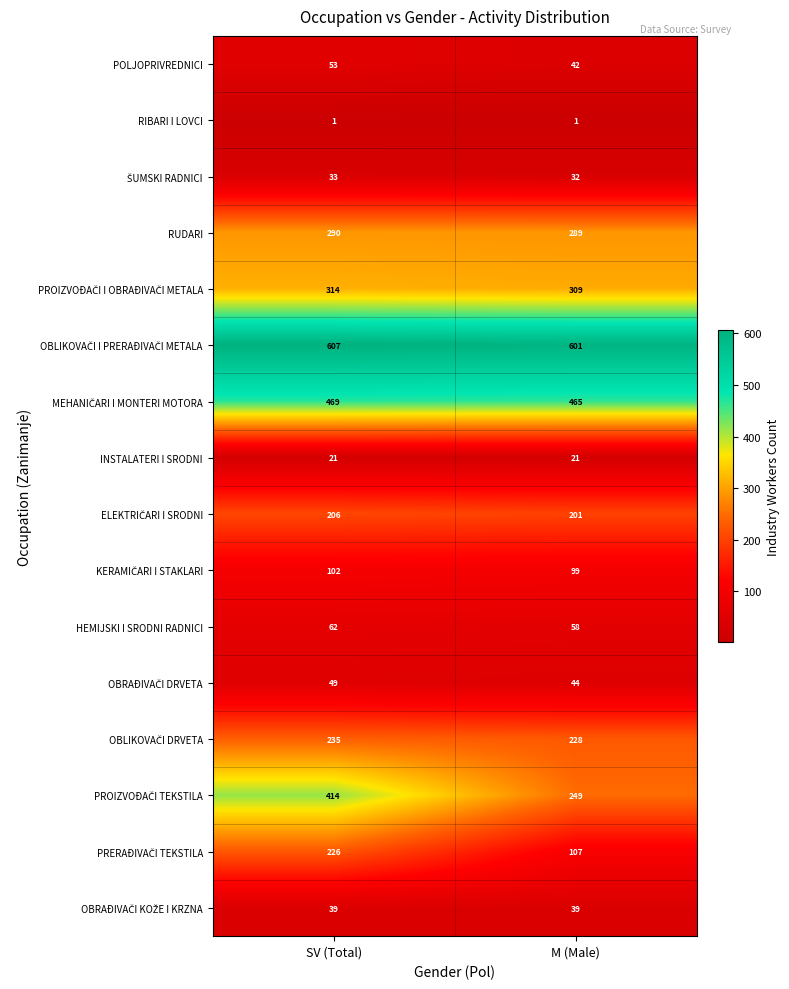

What is the spread (max minus min) of values at M (Male)?

600